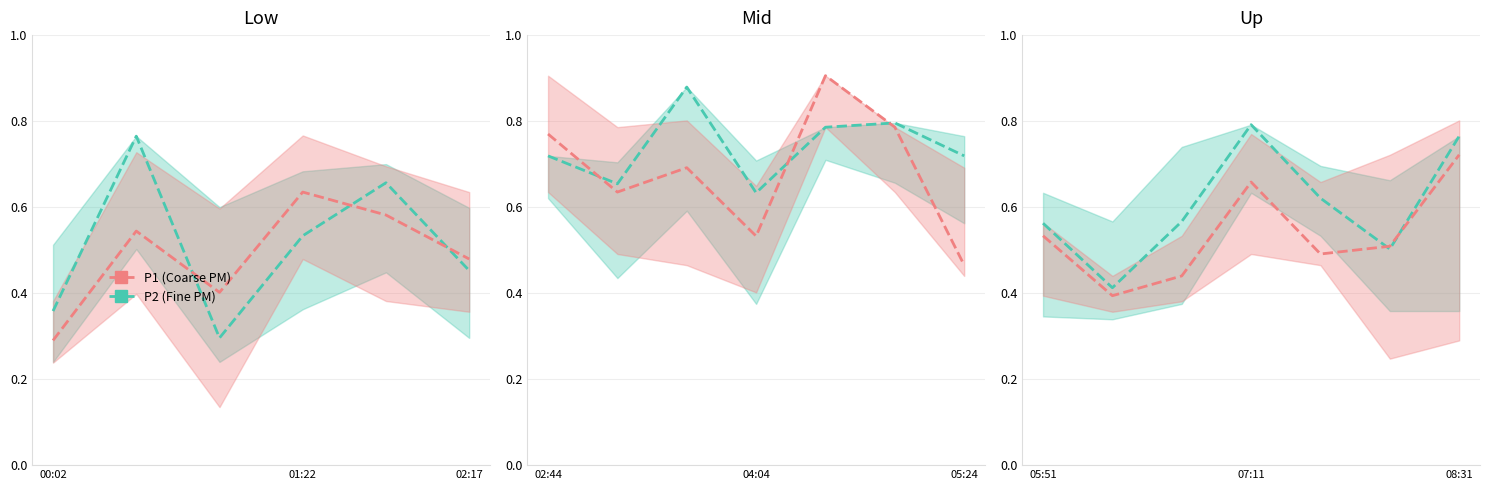

What is the sum of all P1 (Coarse PM) values?

3.7